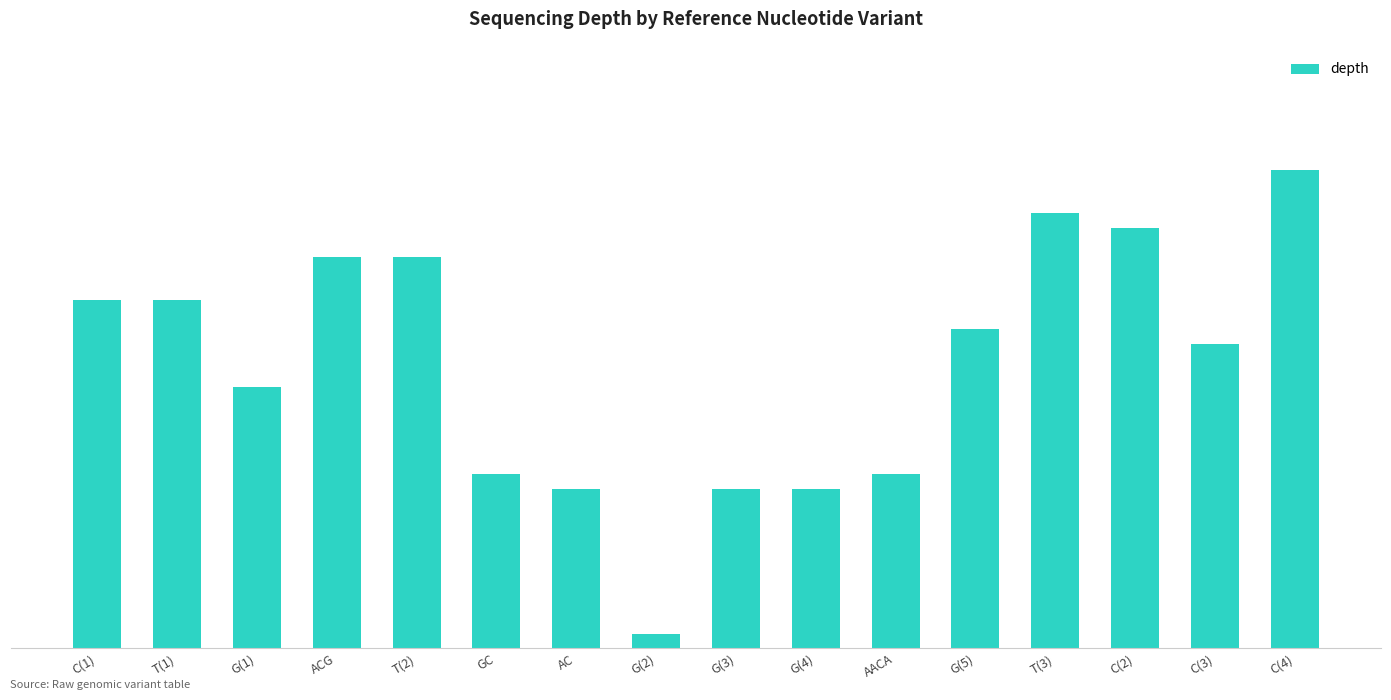

Rank the categories by value from lowest to highest.

G(2), AC, G(3), G(4), GC, AACA, G(1), C(3), G(5), C(1), T(1), ACG, T(2), C(2), T(3), C(4)